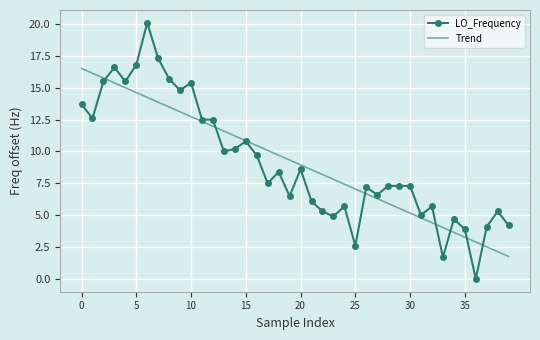

Which series has the largest range (max minus min)?

LO_Frequency